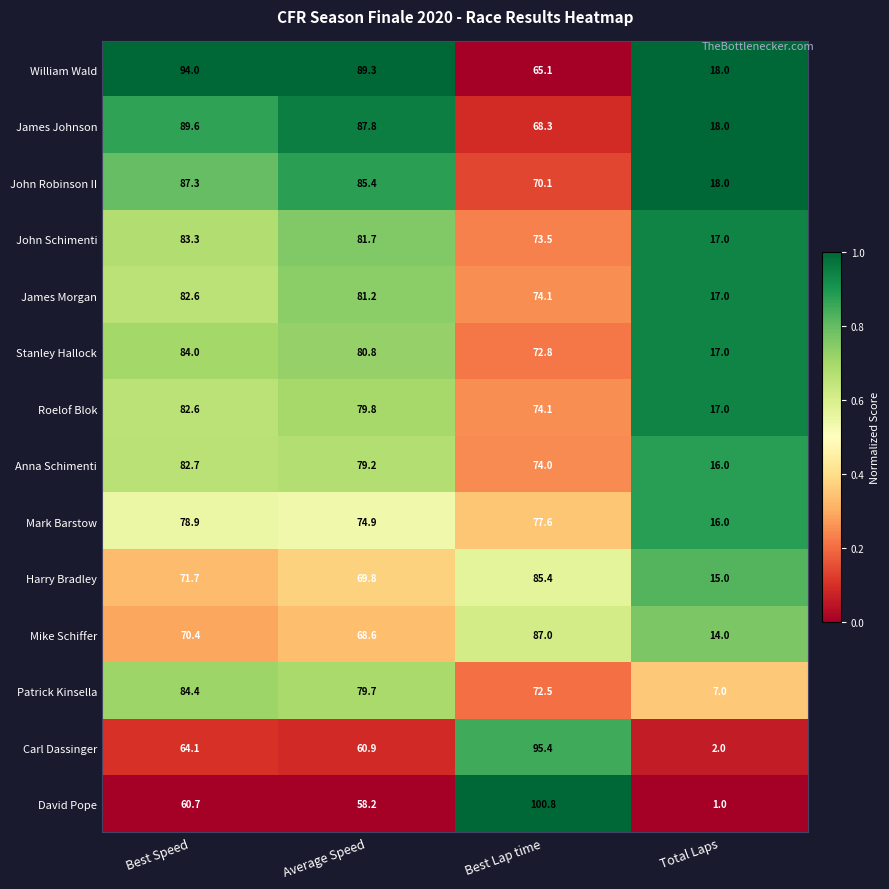

Which category has the lowest value in the Mike Schiffer series?

Total Laps